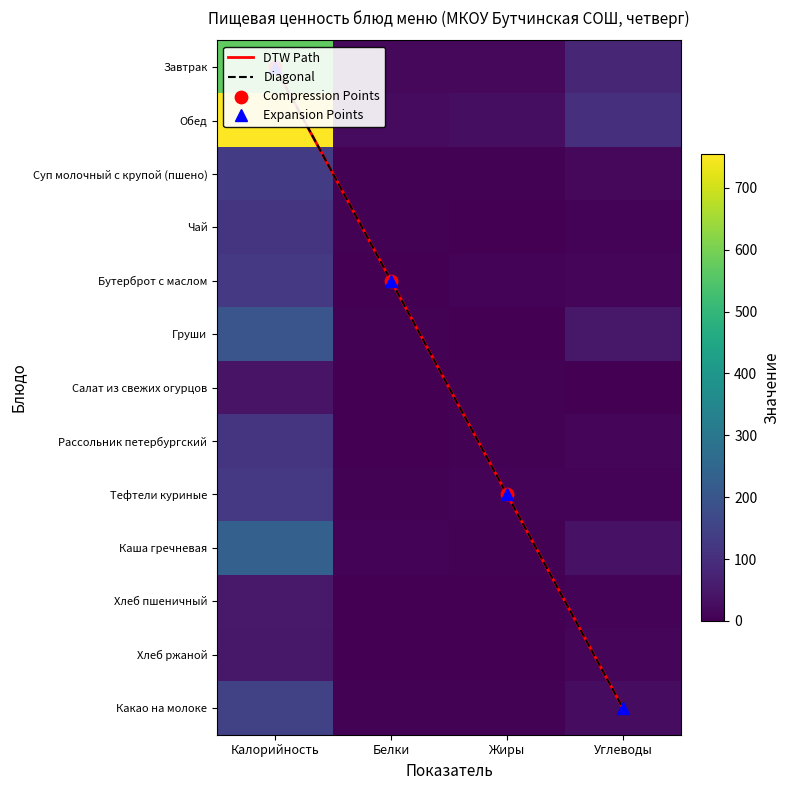

Between Калорийность and Жиры, which is larger?

Калорийность